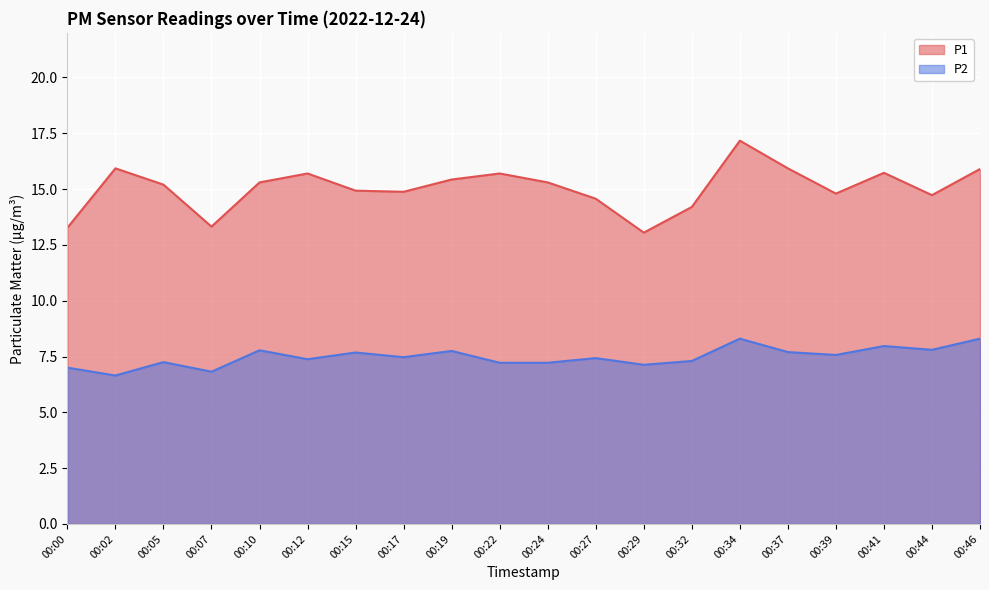

Which series has the largest total across all categories?

P1